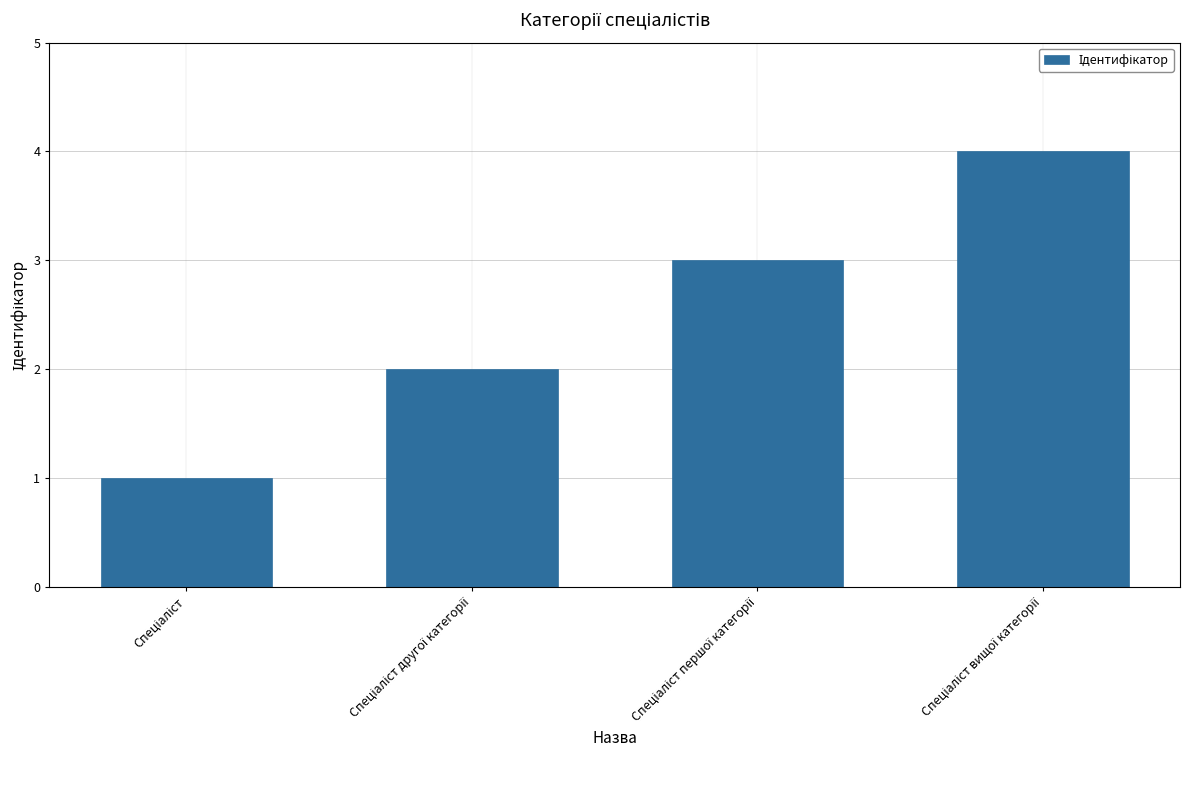

What is the difference between the second highest and second lowest values?

1